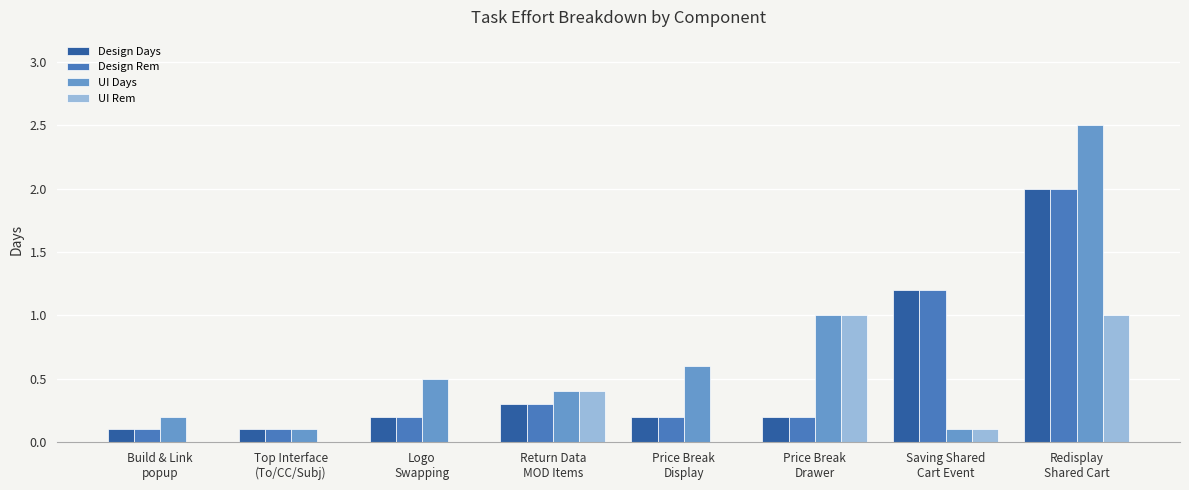

Where is Design Days nearest to the value 1?

Saving Shared
Cart Event